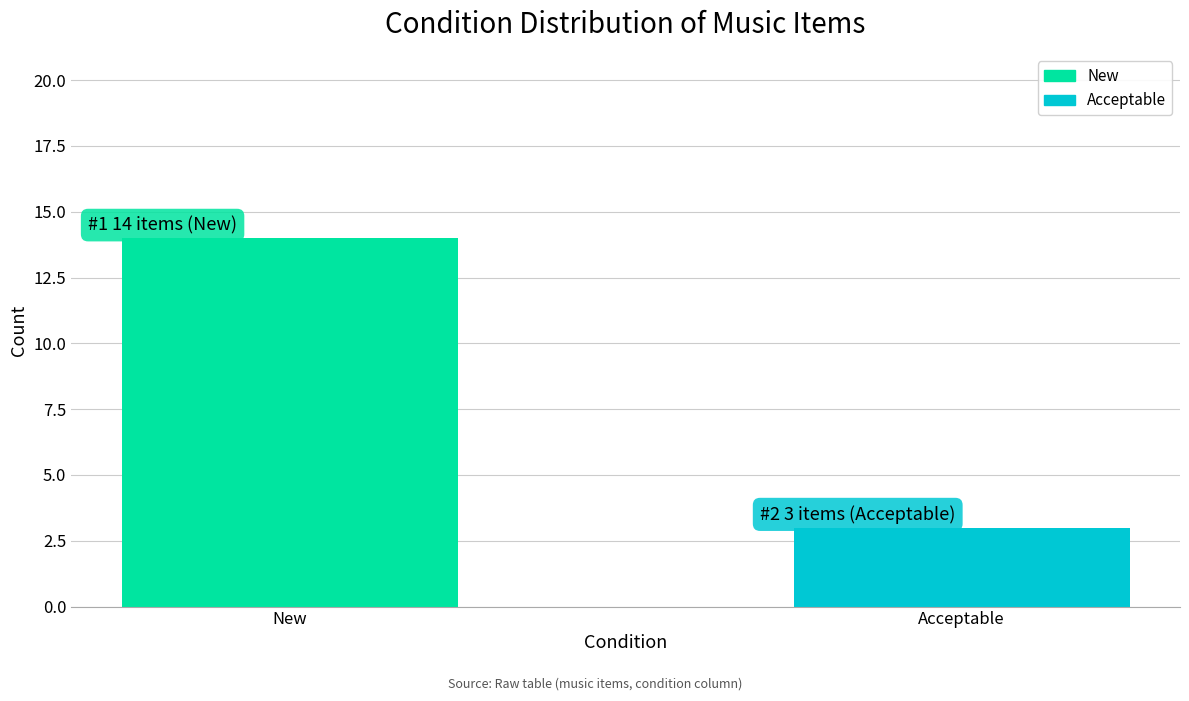

Reading left to right, what are all the values shown in this chart?

14	3